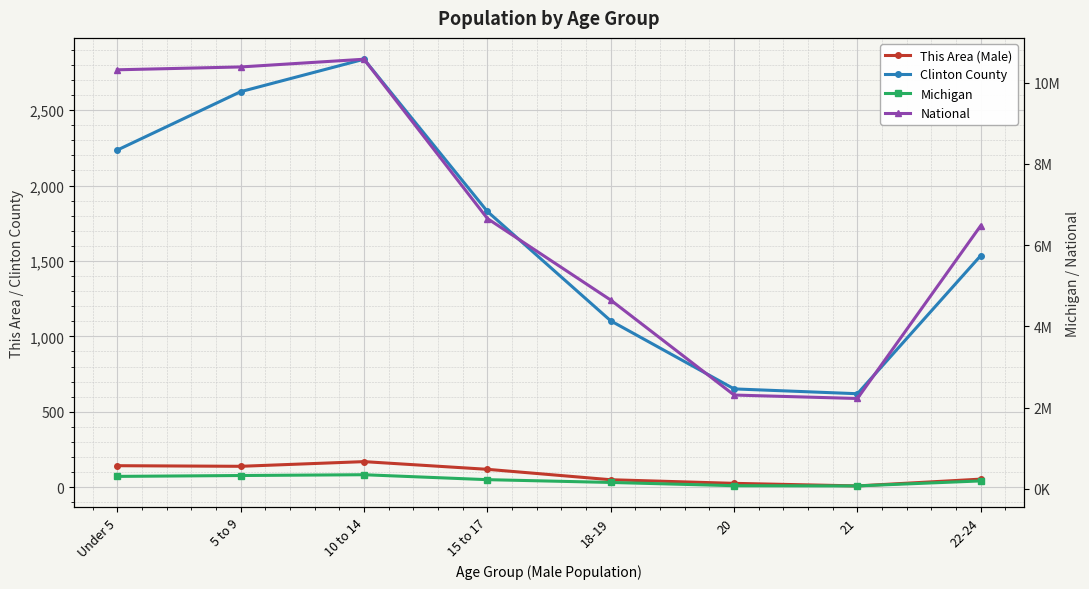

The Clinton County series shows 2622 at 5 to 9. True or false?

True